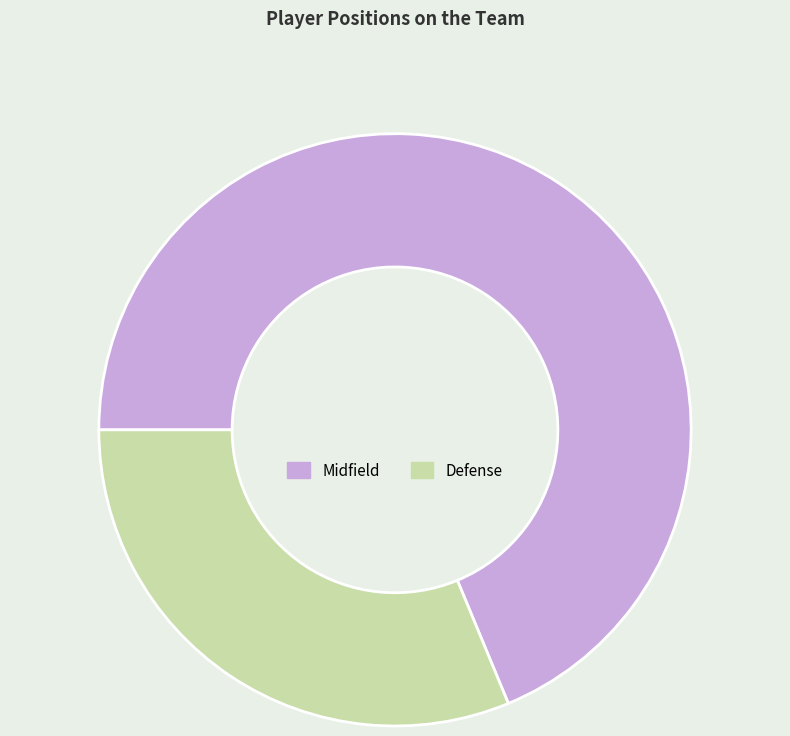

Between Midfield and Defense, which is larger?

Midfield